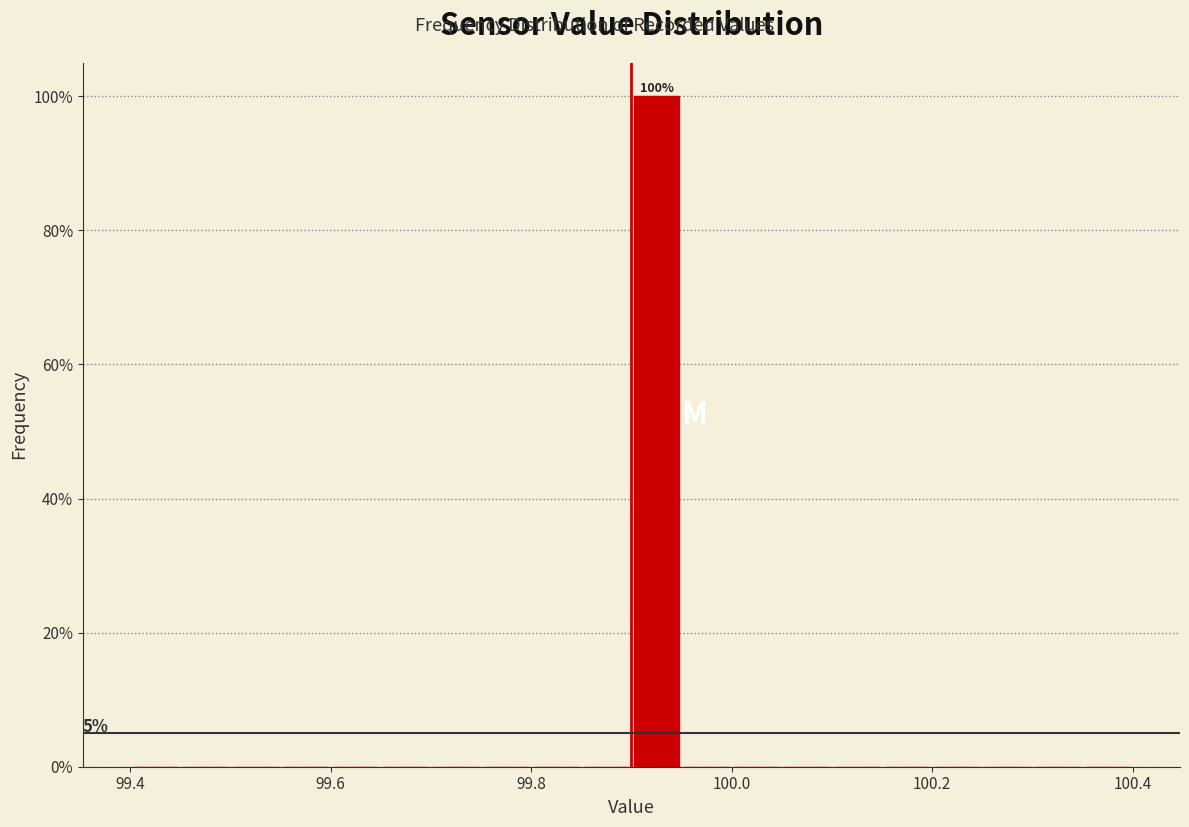

Read against the x-axis, roughly where is the centre of the tallest bar?

99.92